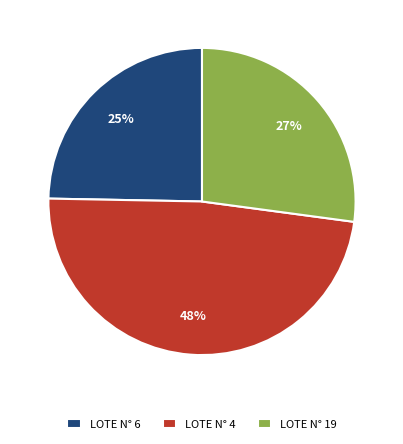

To the nearest percent, what portion does LOTE N° 6 represent?

25%